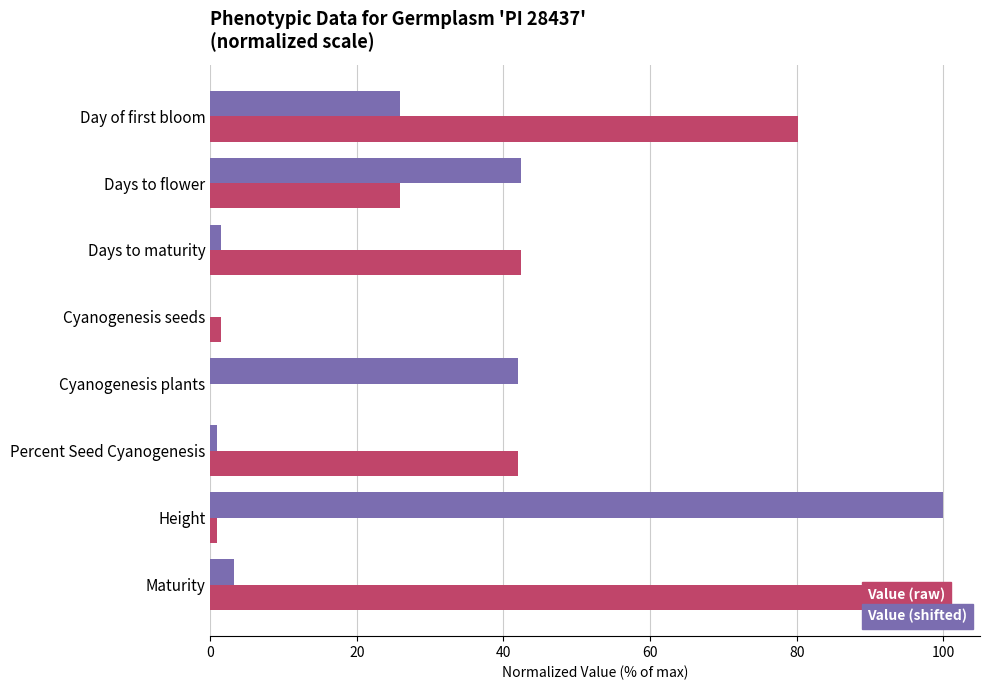

What is the total value across all series at Day of first bloom?

106.1